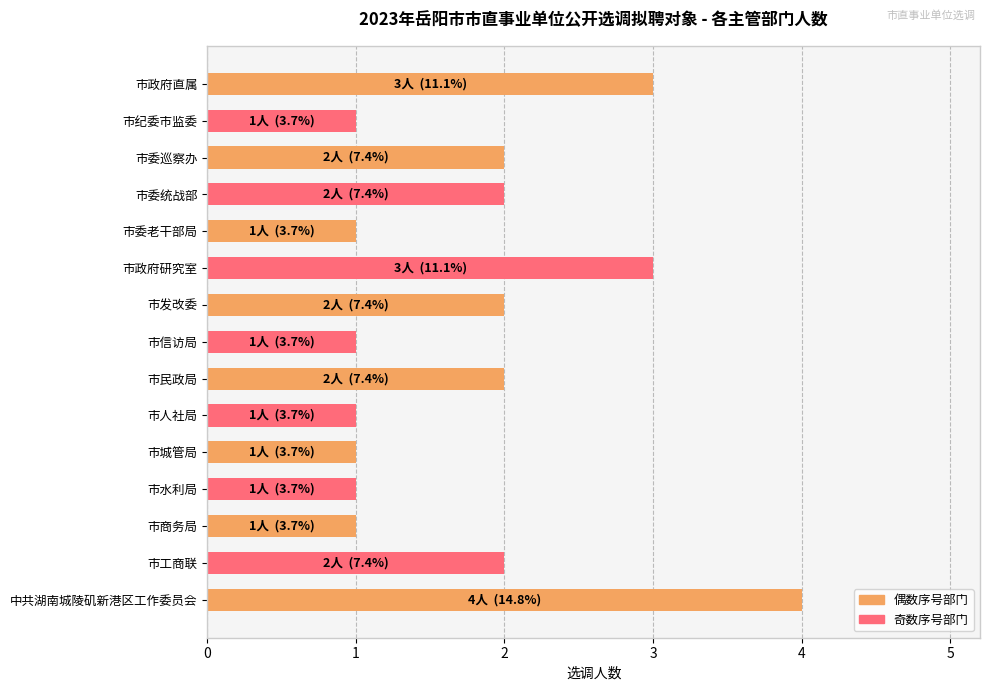

What is the label of the 11th bar from the bottom?

市委老干部局